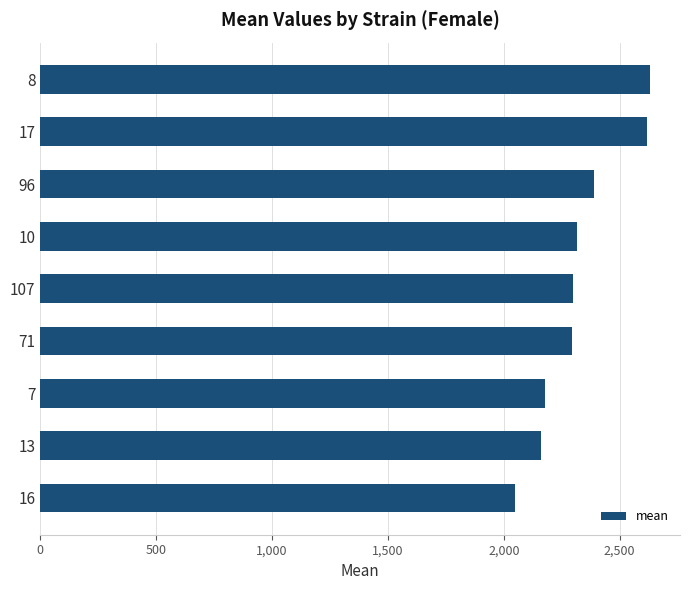

The value at 13 is 2159.5. True or false?

True